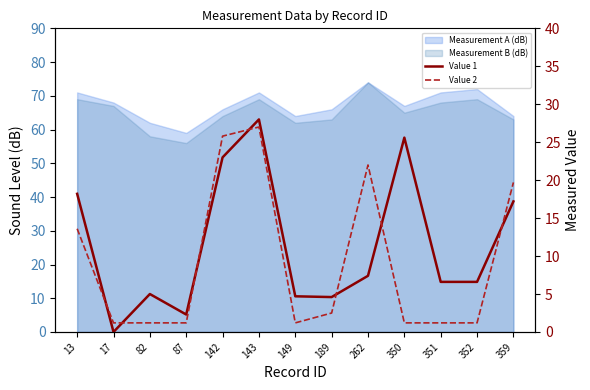

True or false: Value 2 has a value of 6.6 at 143.

False